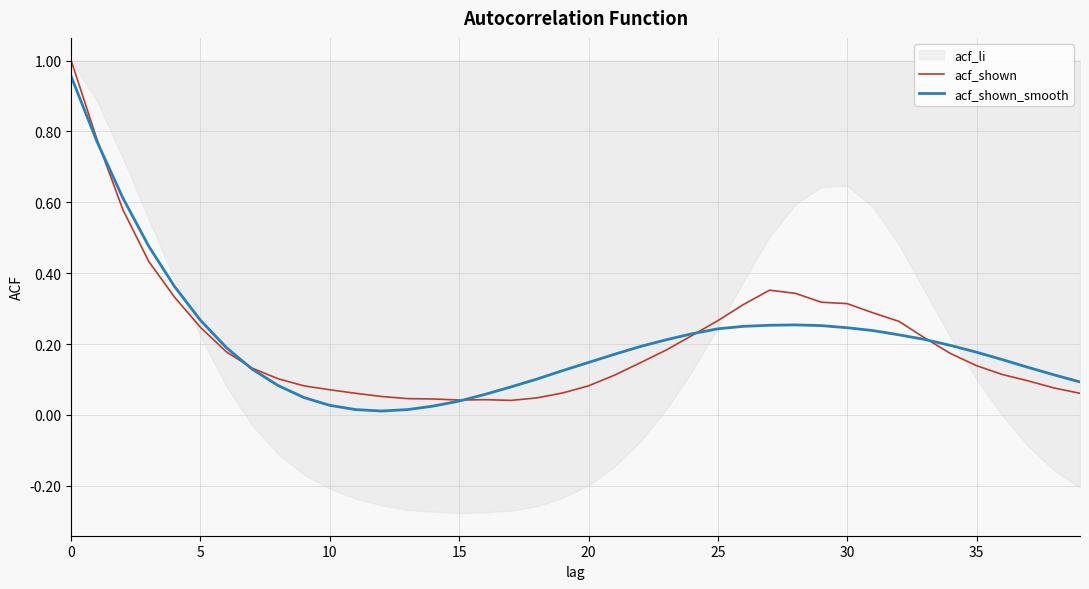

Which series ends up on top after the final intersection of acf_shown_smooth and acf_shown?

acf_shown_smooth